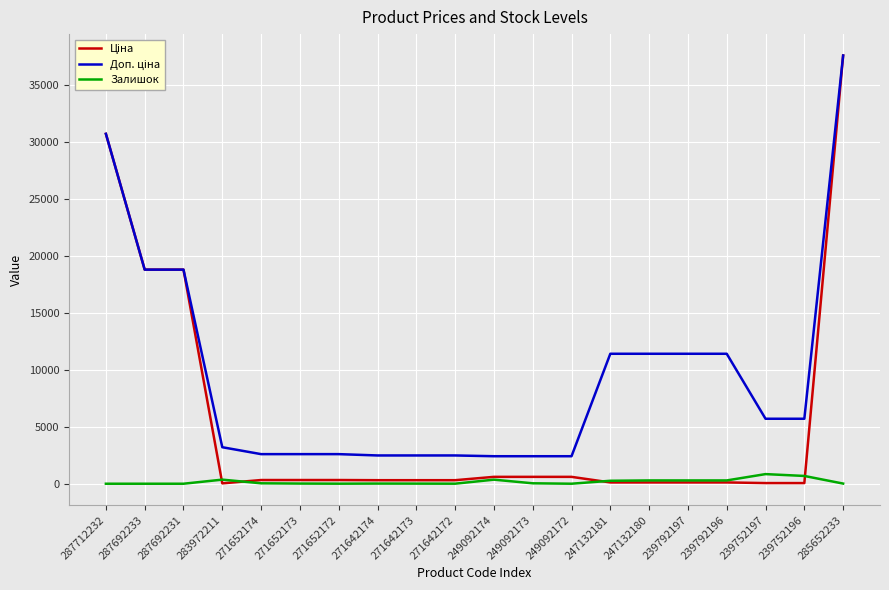

What is the greatest value displayed?

37593.6